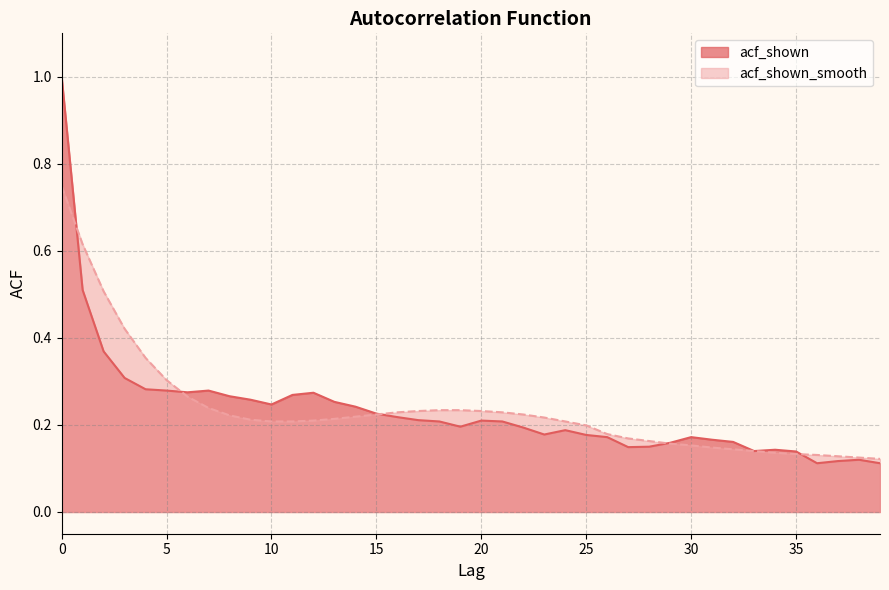

Where is acf_shown nearest to the value 0?

36